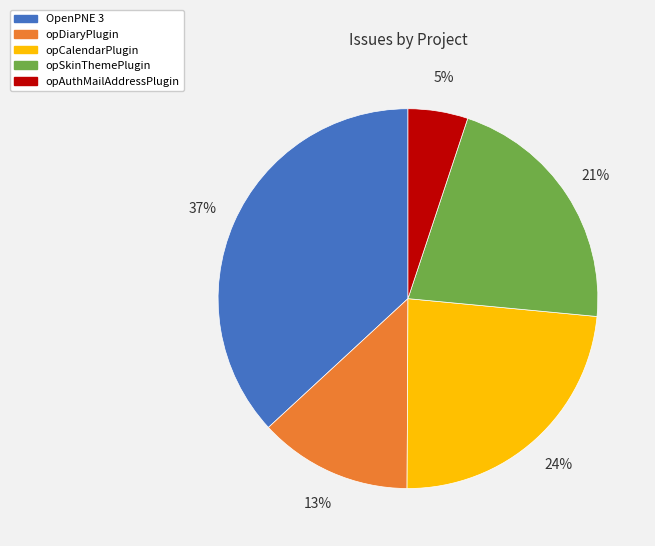

To the nearest percent, what is the average slice percentage?

20%